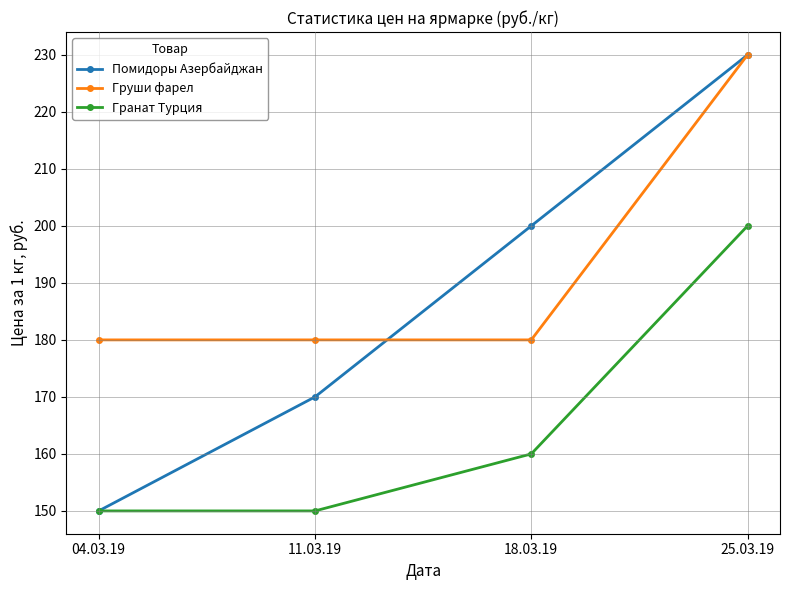

Rank the series at 18.03.19 from highest to lowest value.

Помидоры Азербайджан, Груши фарел, Гранат Турция